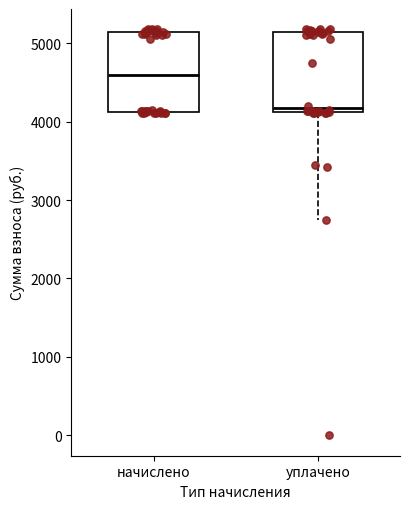

Reading left to right, read every box against the y-axis: the position of its median line, the range the box covers, and the ends of its whiskers. The values are not printed on the chart, so give them approximately, as read against the axis.

начислено: median 4600, box 4100 to 5100, whiskers 4100 to 5200
уплачено: median 4200, box 4100 to 5100, whiskers 2700 to 5200